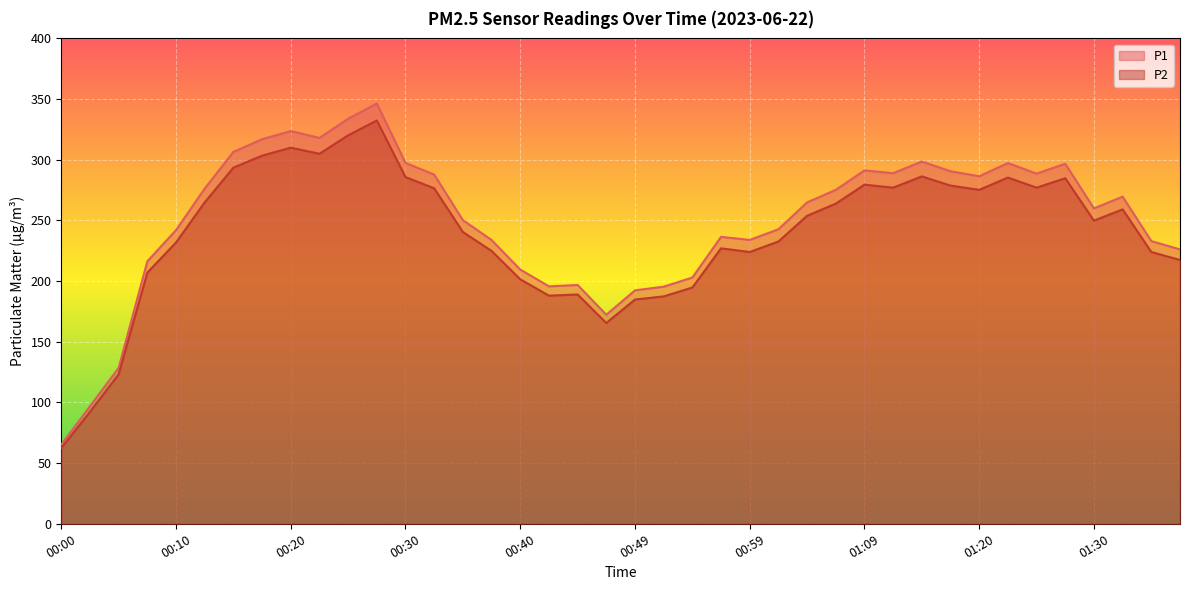

Between 00:37 and 00:17, which is larger?

00:17